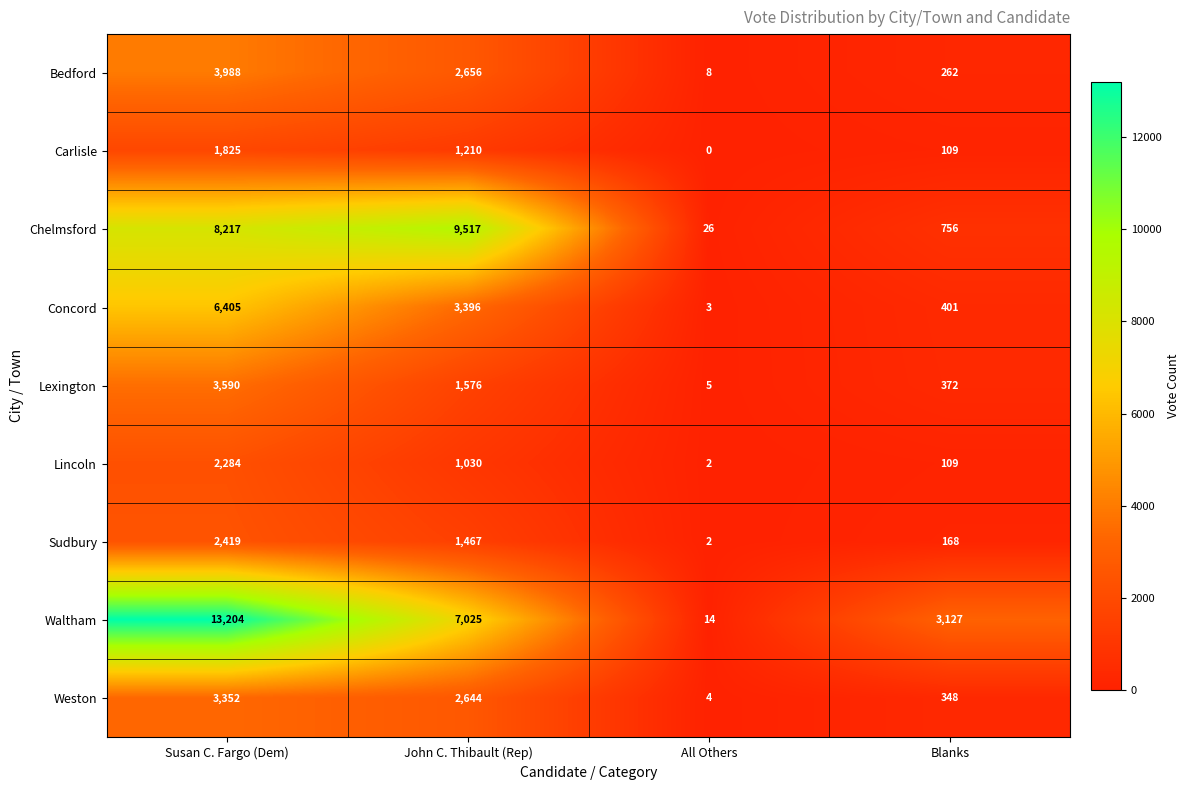

True or false: Lincoln has a value of 177 at Blanks.

False